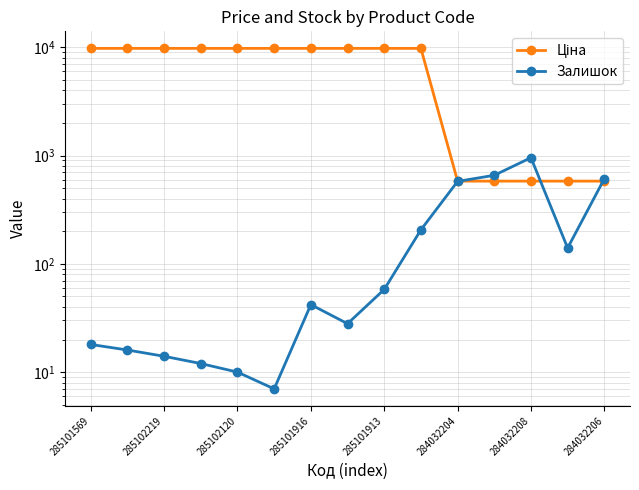

Where do Залишок and Ціна first cross each other?

10 and 11